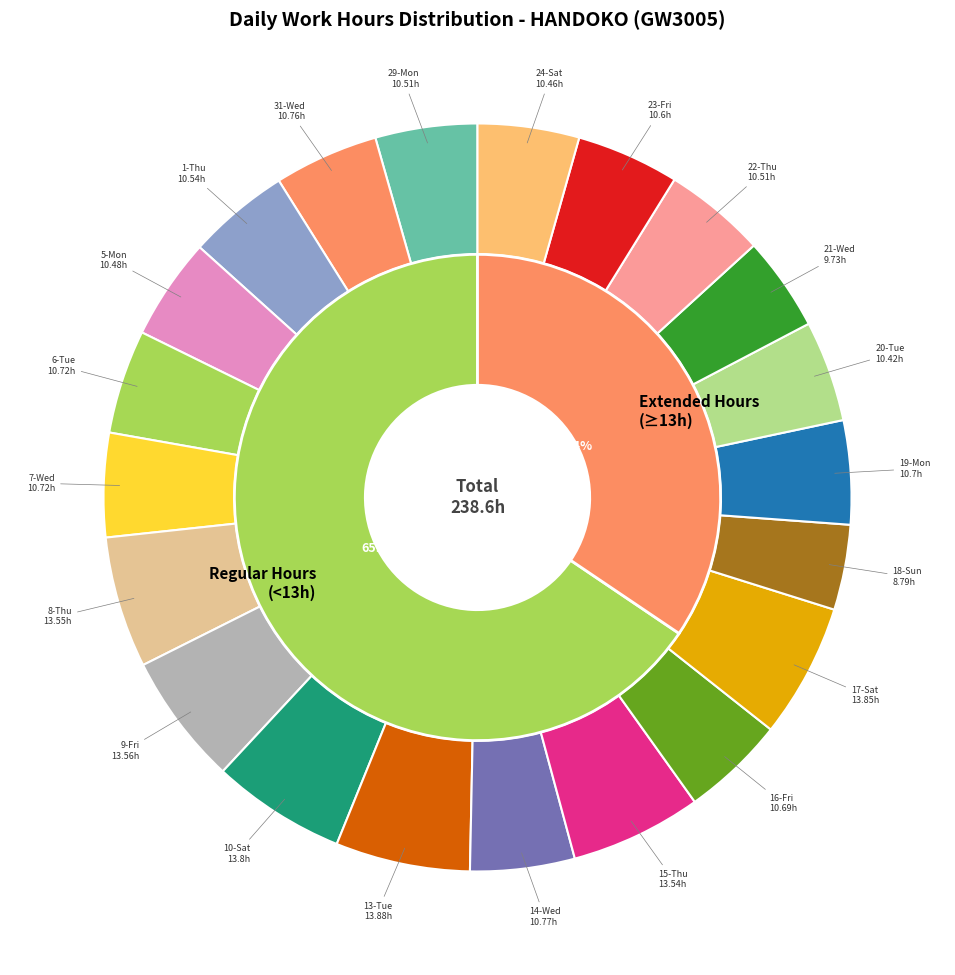

What is the largest slice in the pie chart?

13-Tue